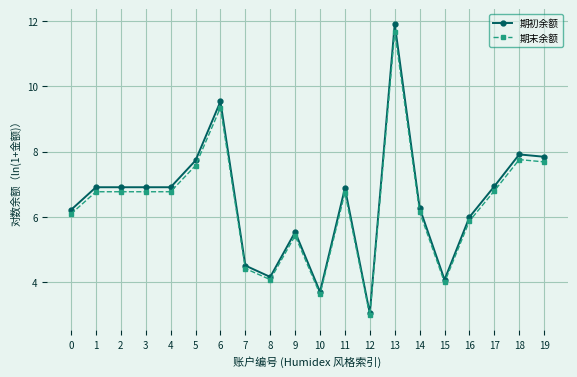

At which category does the chart reach its peak across all series?

13